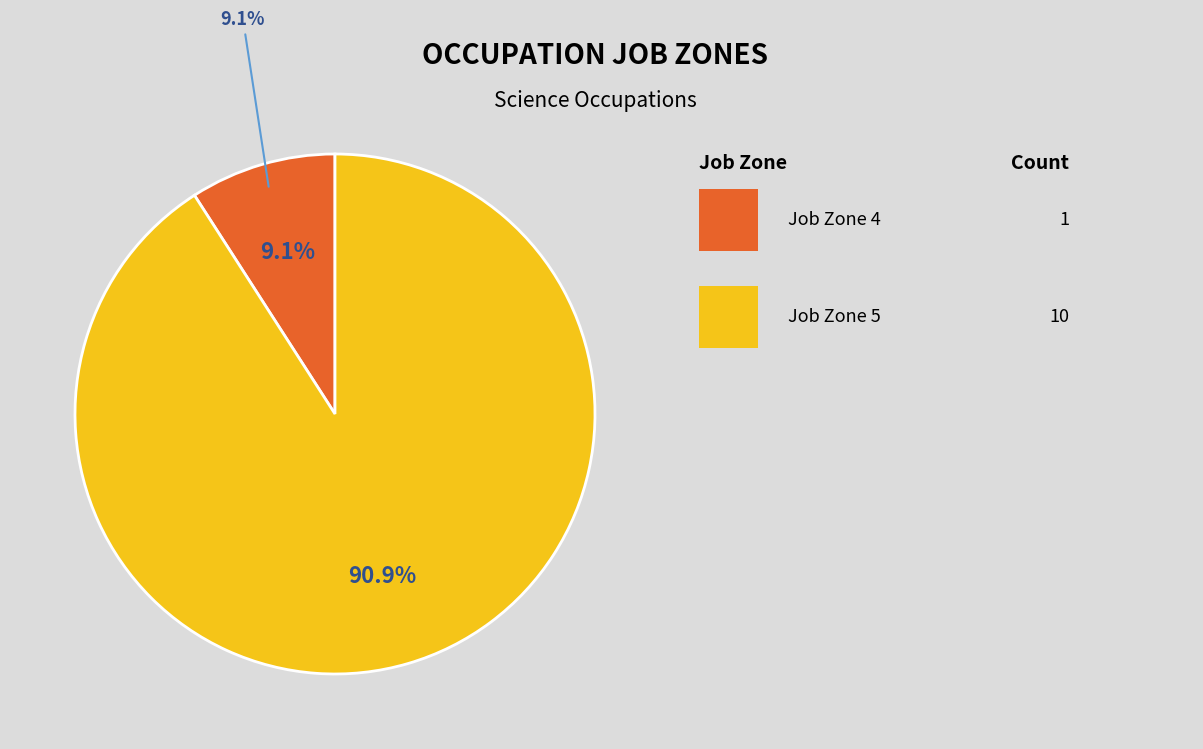

Does any single category account for the majority?

No